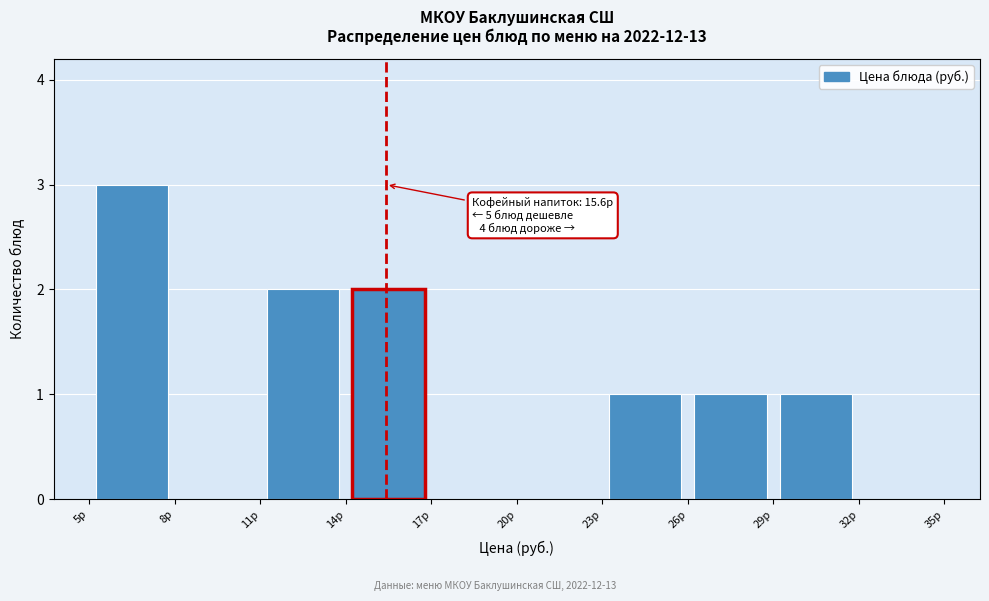

Which range on the x-axis has the tallest bar?

5.5 to 8.0